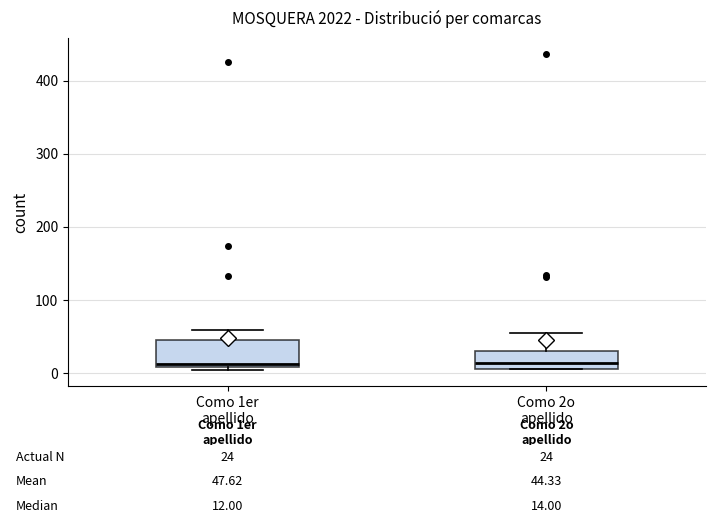

Comparing the boxes themselves (not the whiskers), which one is the tallest?

Como 1er apellido